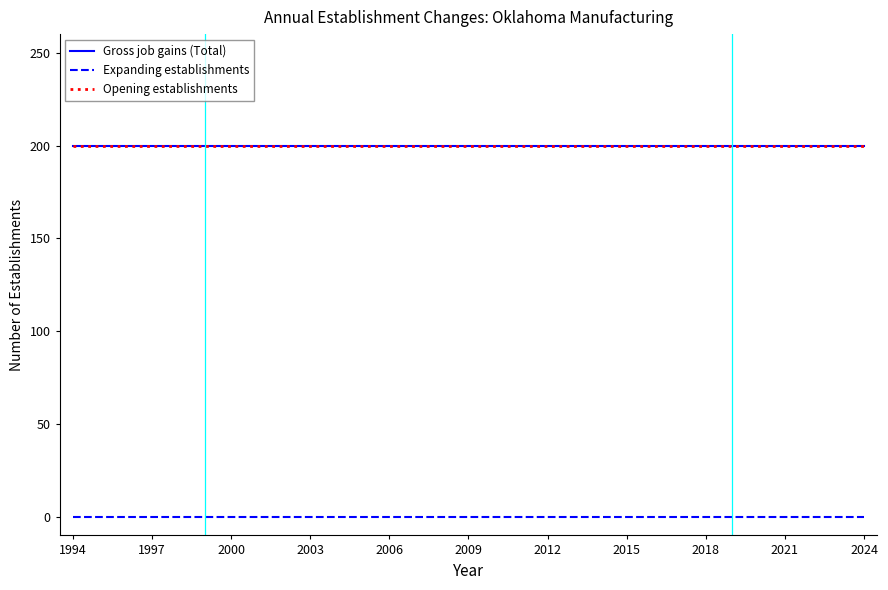

Does the chart have visible grid lines?

No